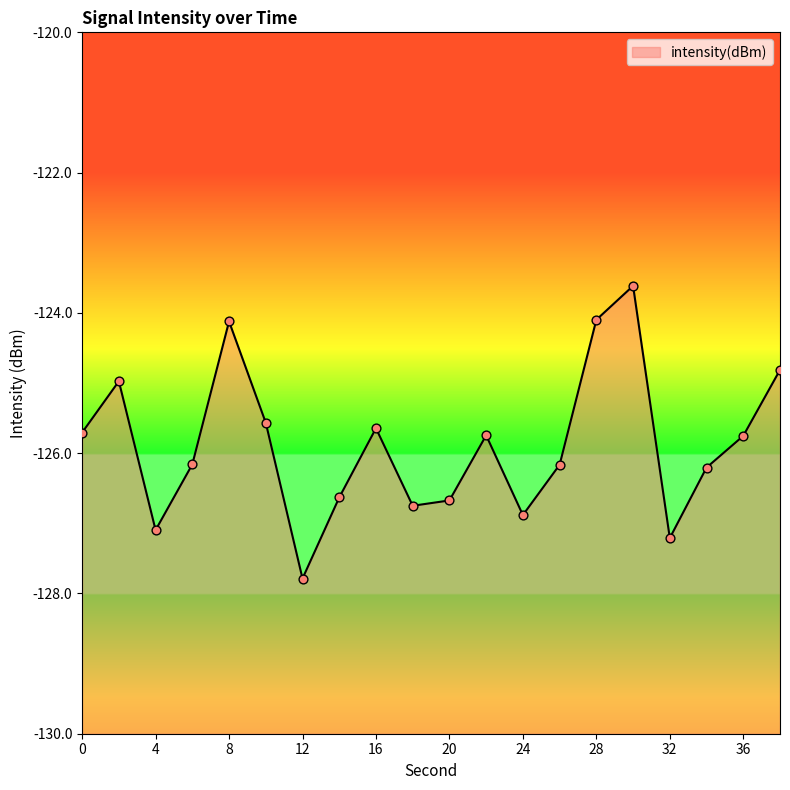

What is the change in value from 6 to 38?

+1.3